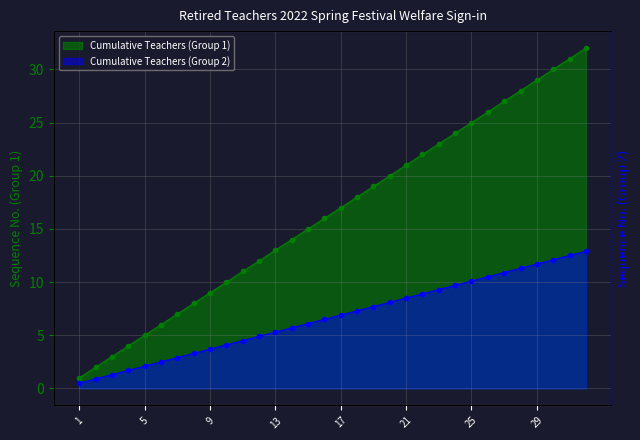

Which series has the widest spread of values?

Cumulative Teachers (Group 1)